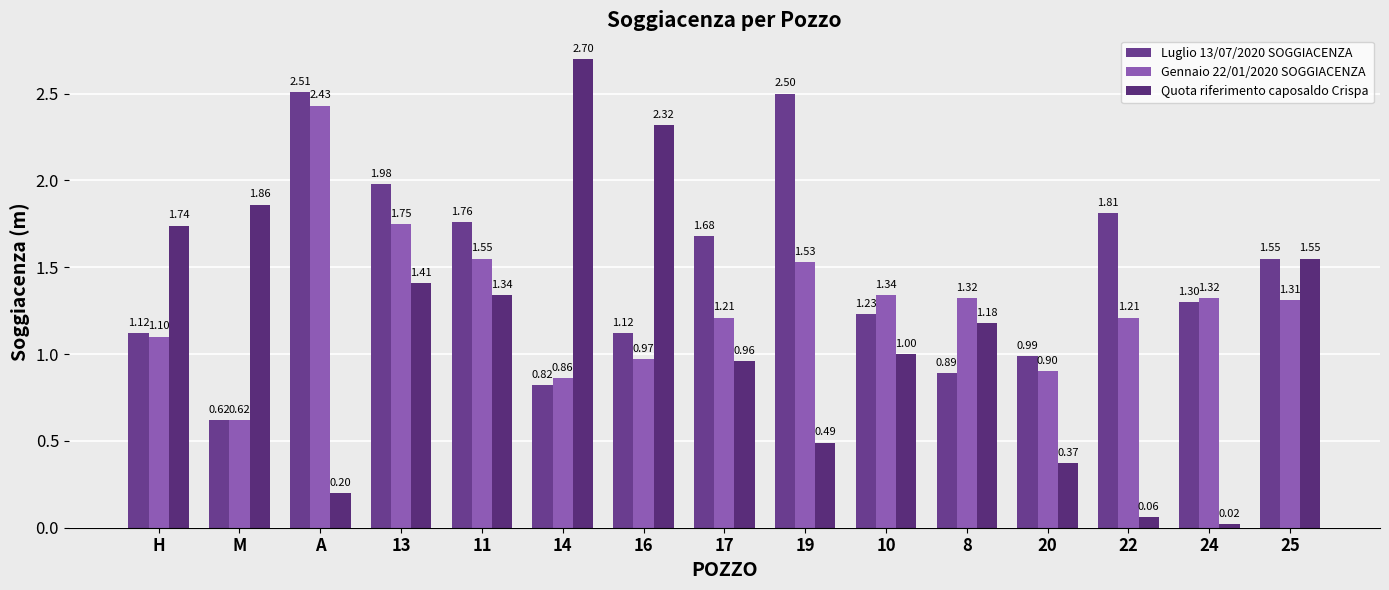

How many data points in Quota riferimento caposaldo Crispa are less than 1?

6